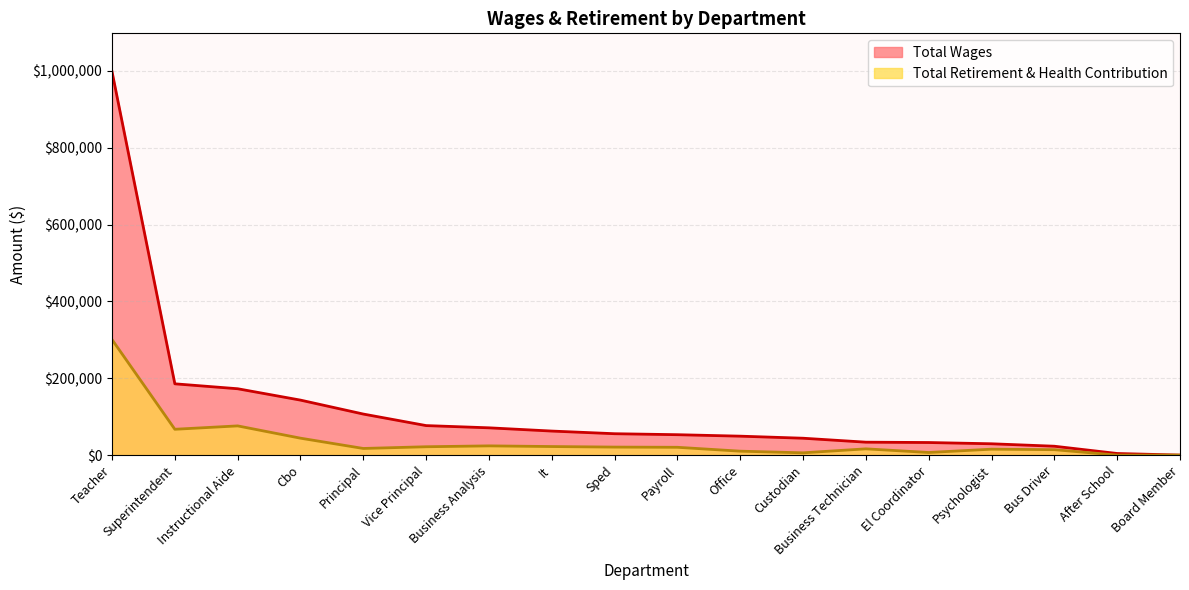

What is the label of the 1st point from the left?

Teacher